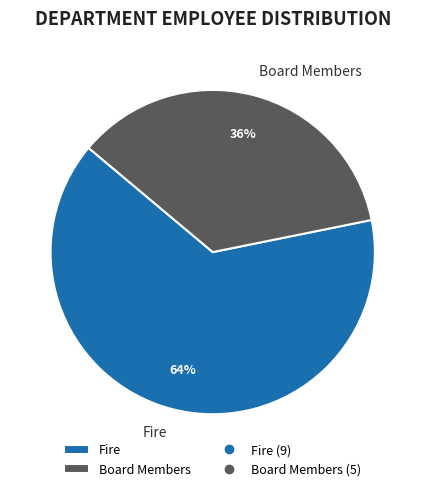

How many segments does this pie chart have?

2